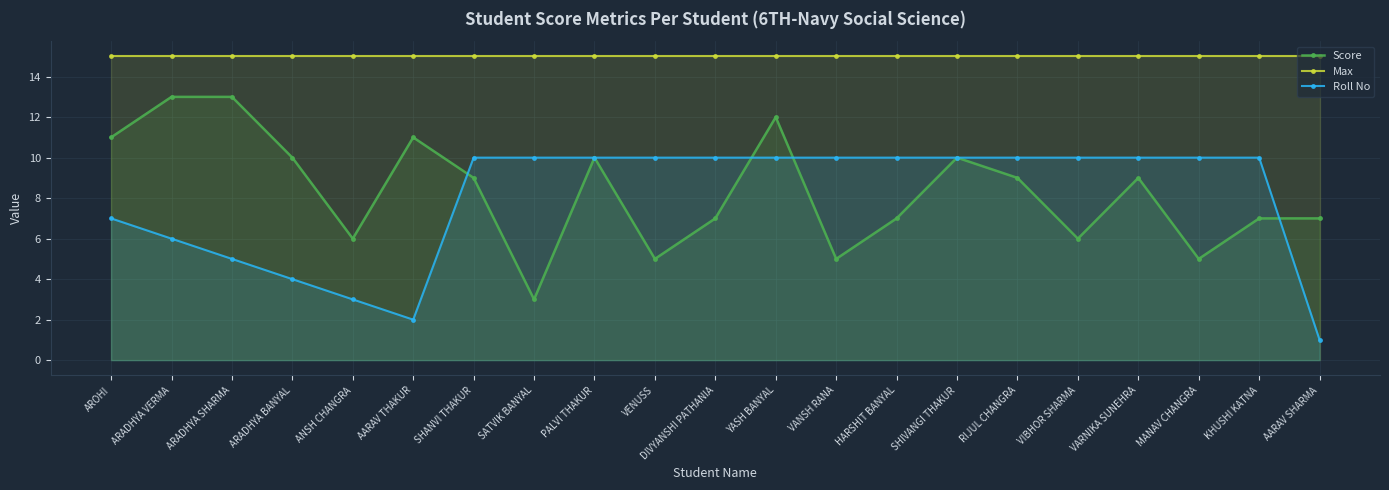

True or false: Score and Roll No cross at least once.

True